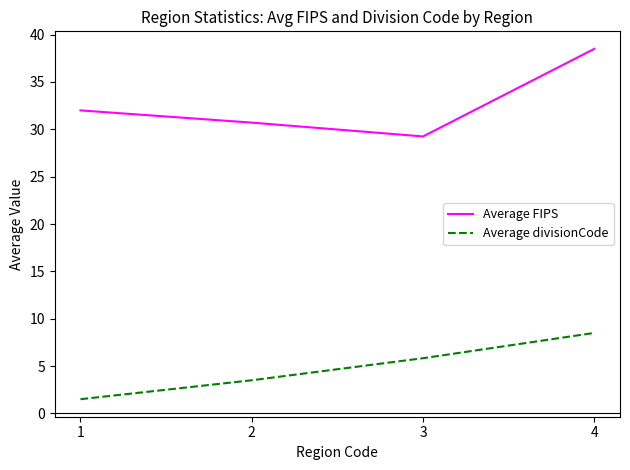

Is it true that Average FIPS equals 42.7 at 3?

False